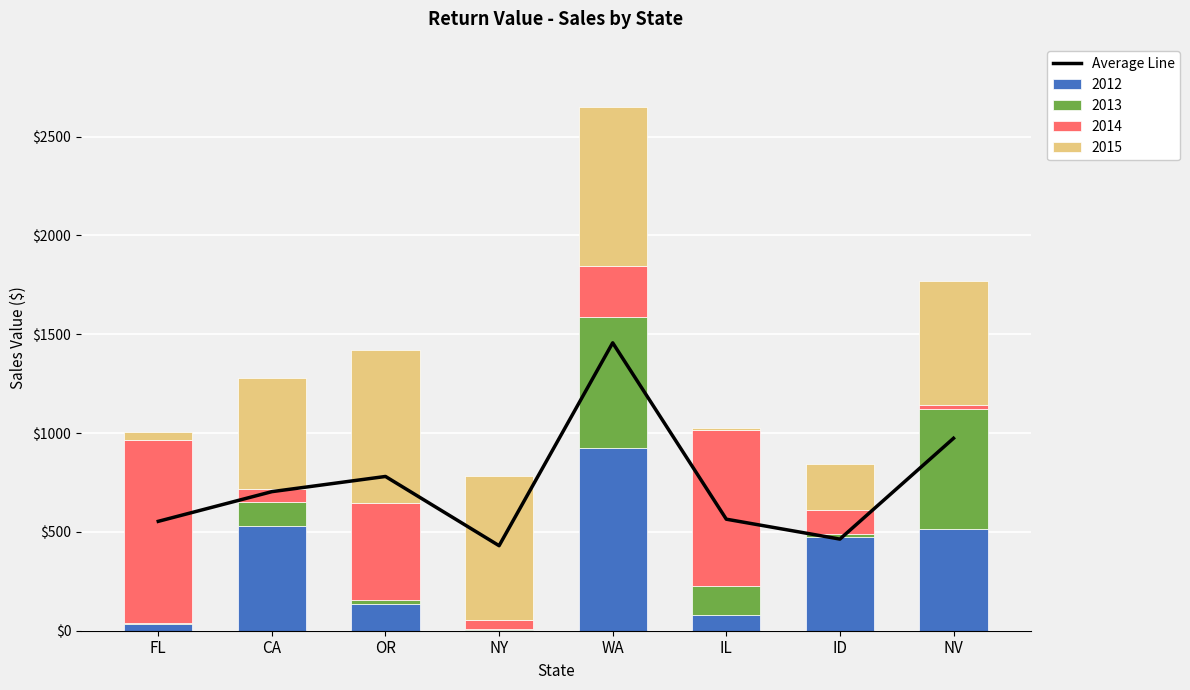

What is the difference between the second highest and second lowest values?

510.0